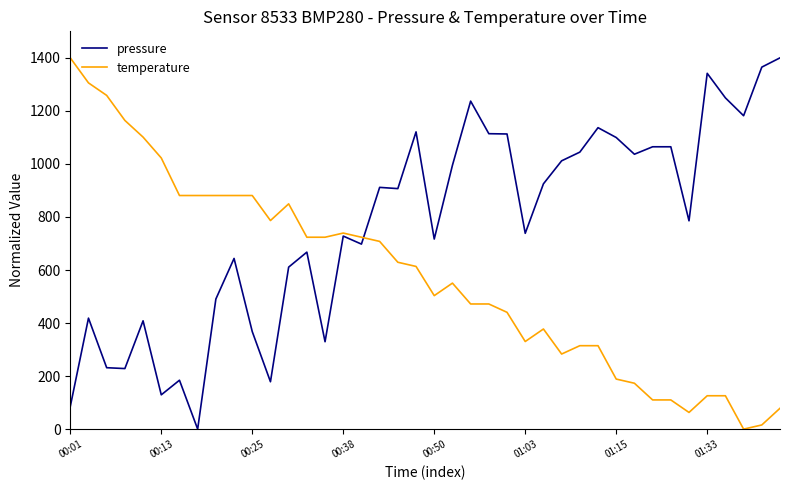

What is the average value of the pressure series?

774.0